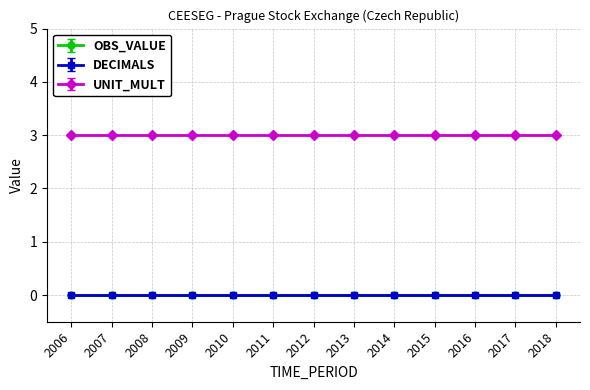

The value of DECIMALS at 2018 is 0. True or false?

True